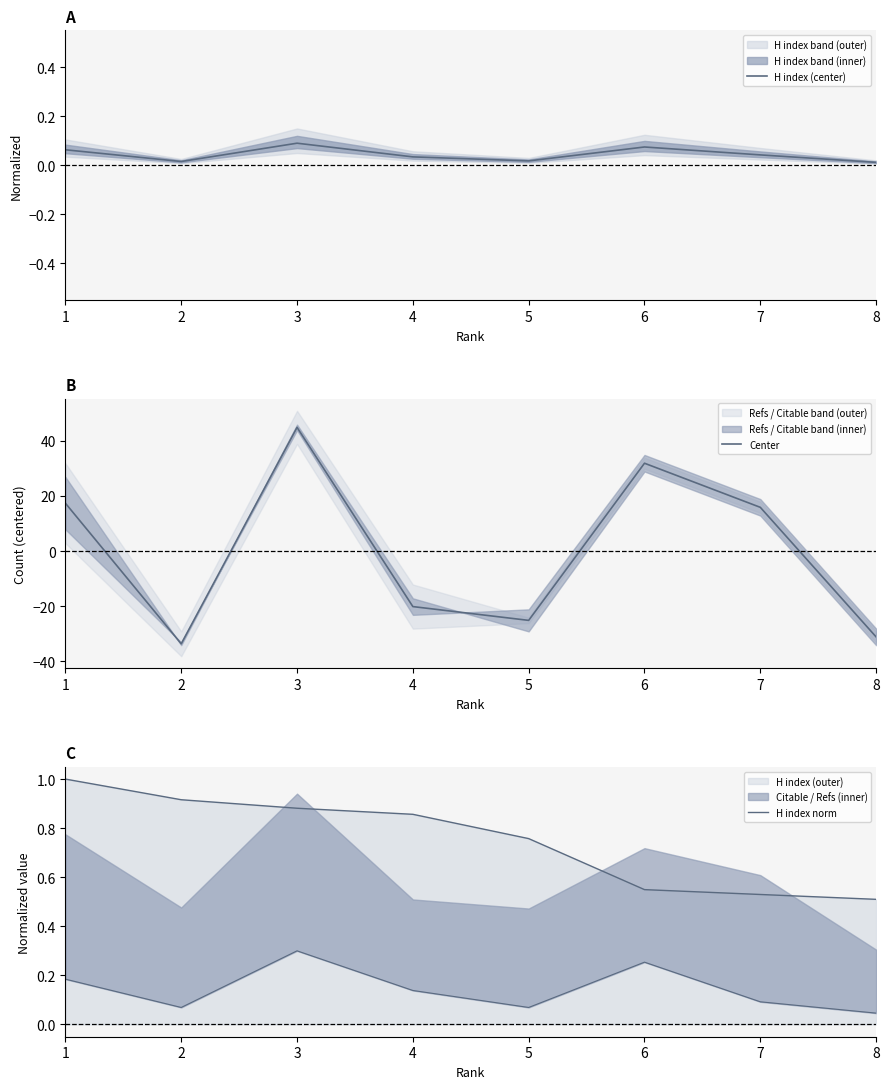

What is the average value of the H index norm series?

0.8